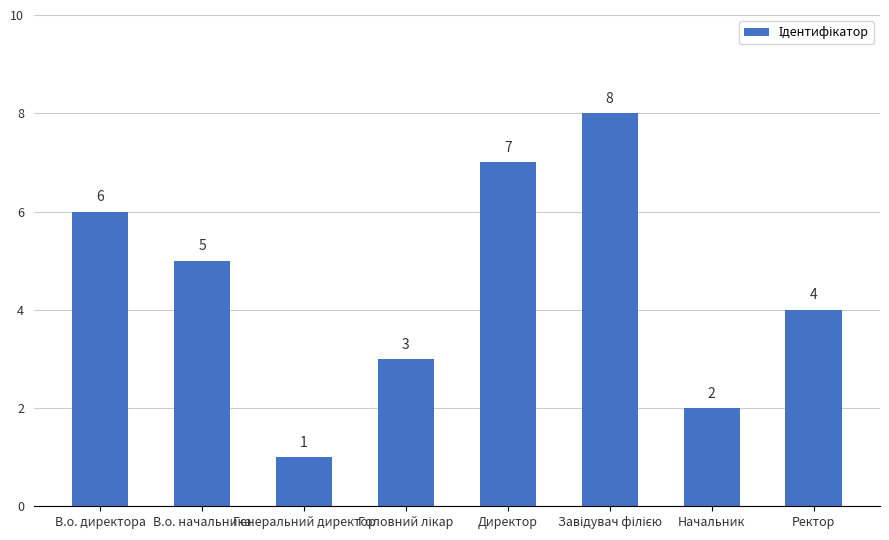

At which label does the data first exceed 5?

В.о. директора